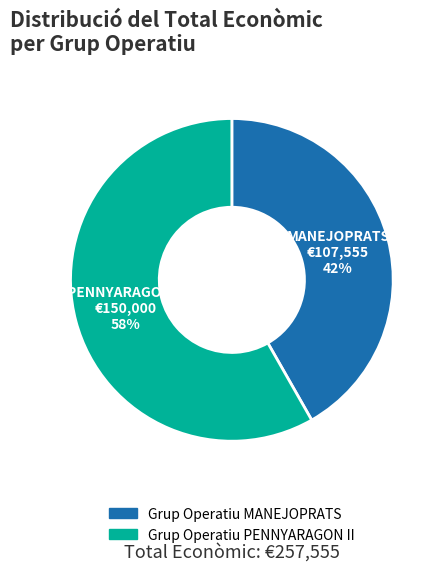

Between Grup Operatiu PENNYARAGON II and Grup Operatiu MANEJOPRATS, which is larger?

Grup Operatiu PENNYARAGON II